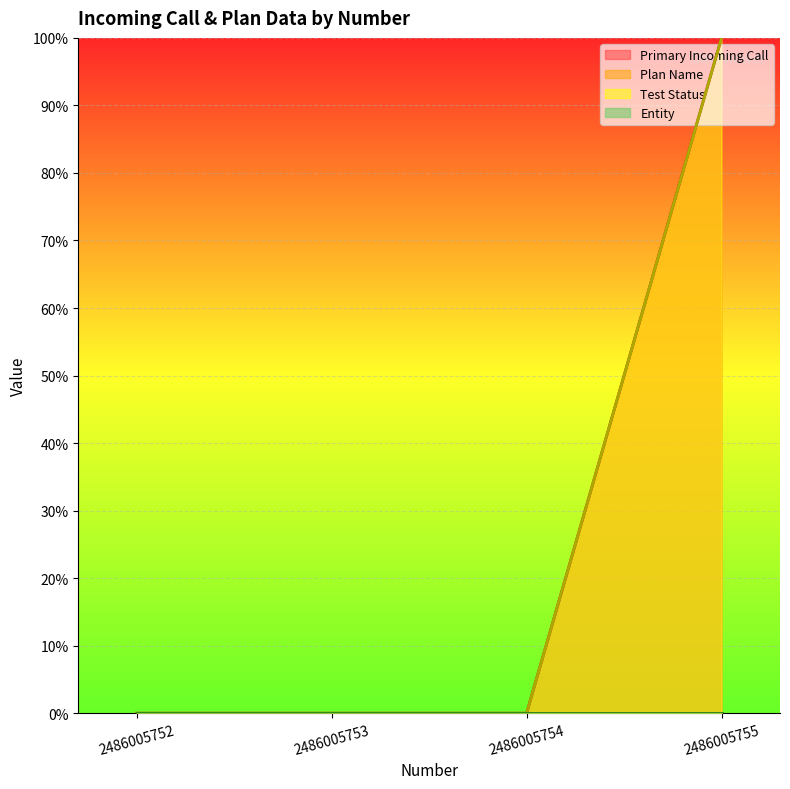

Which series has the largest total across all categories?

Primary Incoming Call